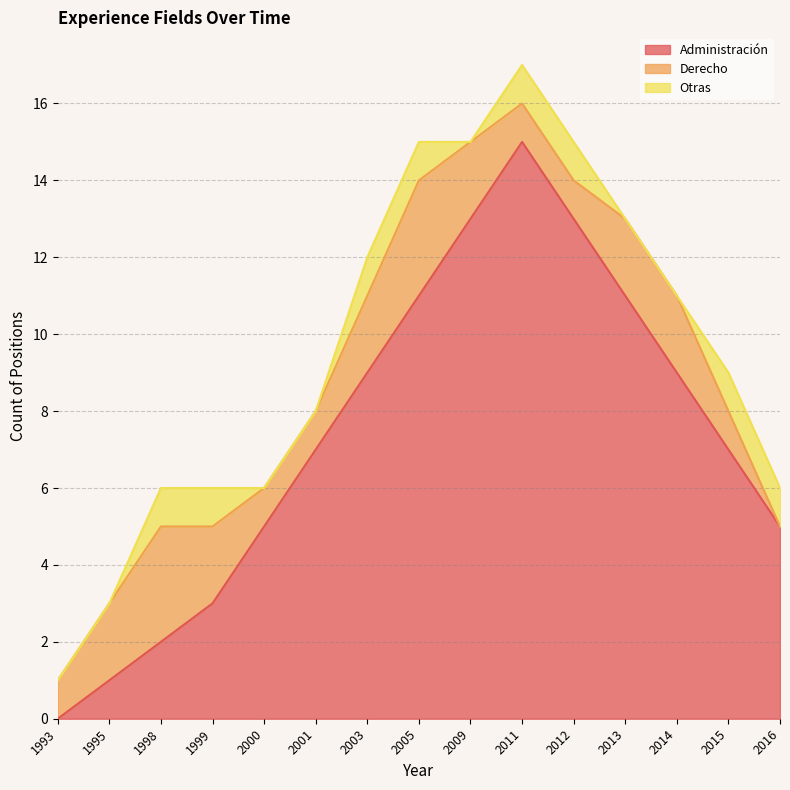

What is the total value across all series at 1995?

3